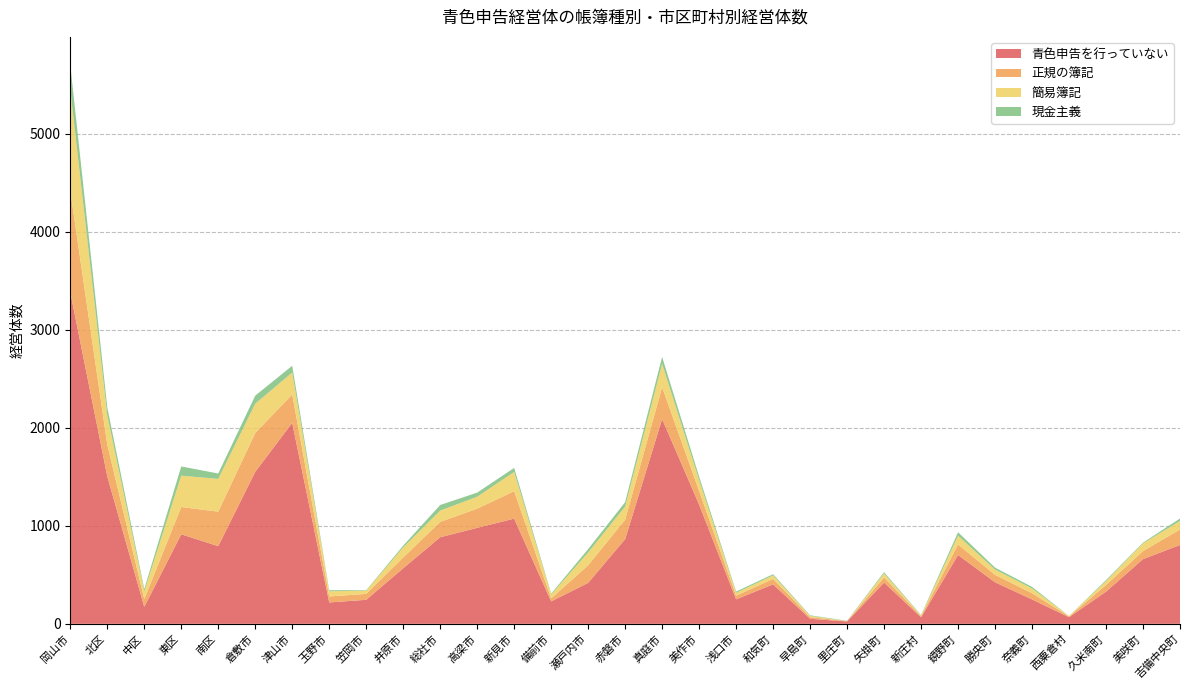

Reading right to left, list all the values displayed in this chart.

青色申告を行っていない: 吉備中央町=804	美咲町=660	久米南町=328	西粟倉村=68	奈義町=249	勝央町=424	鏡野町=702	新庄村=67	矢掛町=421	里庄町=24	早島町=51	和気町=403	浅口市=250	美作市=1216	真庭市=2089	赤磐市=864	瀬戸内市=418	備前市=229	新見市=1073	高梁市=979	総社市=883	井原市=567	笠岡市=245	玉野市=218	津山市=2050	倉敷市=1550	南区=792	東区=913	中区=173	北区=1505	岡山市=3383
正規の簿記: 吉備中央町=158	美咲町=82	久米南町=68	西粟倉村=7	奈義町=63	勝央町=75	鏡野町=107	新庄村=12	矢掛町=52	里庄町=4	早島町=17	和気町=55	浅口市=37	美作市=140	真庭市=323	赤磐市=198	瀬戸内市=179	備前市=30	新見市=280	高梁市=195	総社市=157	井原市=109	笠岡市=60	玉野市=61	津山市=289	倉敷市=396	南区=352	東区=278	中区=79	北区=323	岡山市=1032
簡易簿記: 吉備中央町=87	美咲町=78	久米南町=39	西粟倉村=5	奈義町=49	勝央町=54	鏡野町=90	新庄村=6	矢掛町=41	里庄町=0	早島町=13	和気町=36	浅口市=29	美作市=109	真庭市=239	赤磐市=134	瀬戸内市=131	備前市=40	新見市=196	高梁市=122	総社市=115	井原市=104	笠岡市=33	玉野市=53	津山市=224	倉敷市=299	南区=334	東区=320	中区=79	北区=298	岡山市=1031
現金主義: 吉備中央町=25	美咲町=8	久米南町=11	西粟倉村=0	奈義町=16	勝央町=20	鏡野町=35	新庄村=5	矢掛町=13	里庄町=3	早島町=6	和気町=12	浅口市=13	美作市=36	真庭市=71	赤磐市=45	瀬戸内市=34	備前市=9	新見市=41	高梁市=42	総社市=57	井原市=17	笠岡市=5	玉野市=11	津山市=69	倉敷市=82	南区=55	東区=94	中区=24	北区=82	岡山市=255